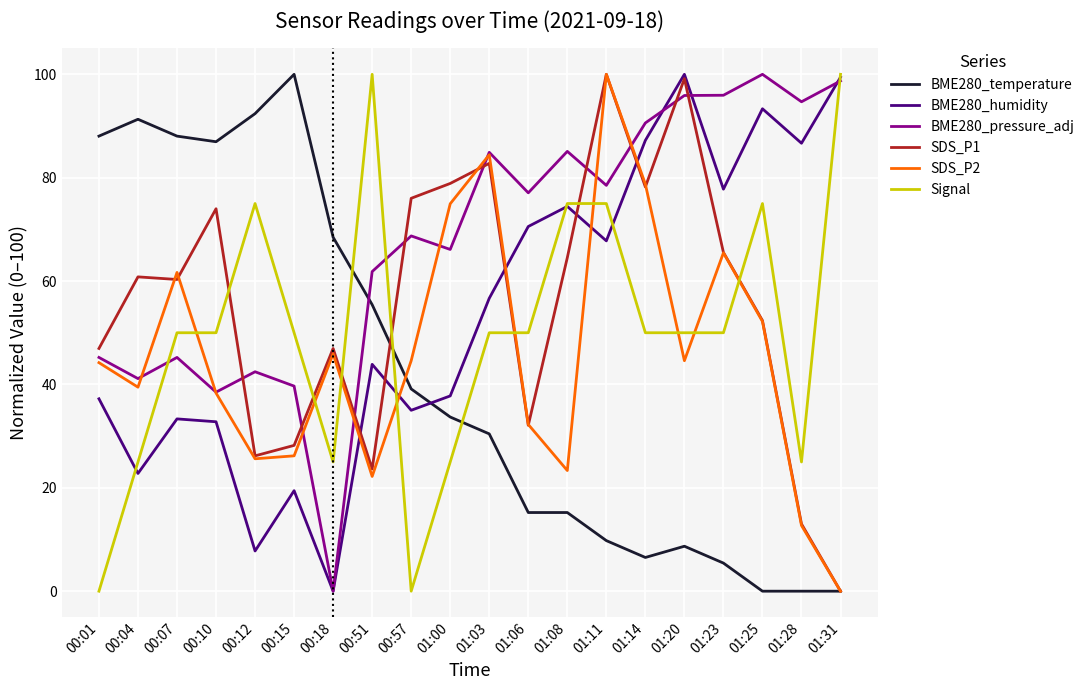

Between which two adjacent categories do BME280_pressure_adj and Signal first intersect?

00:04 and 00:07